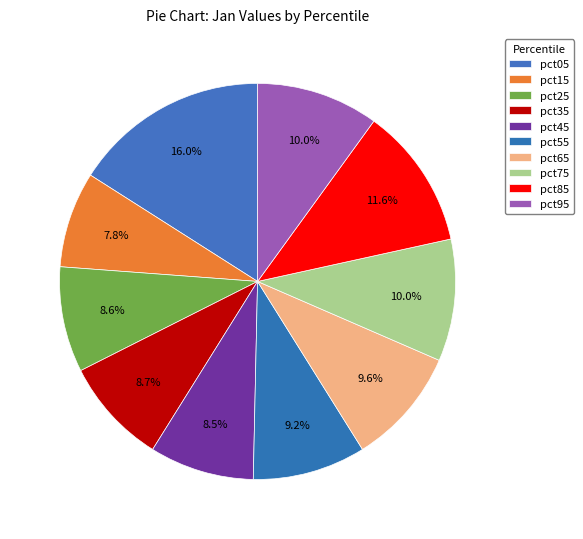

To the nearest percent, what portion does pct15 represent?

8%